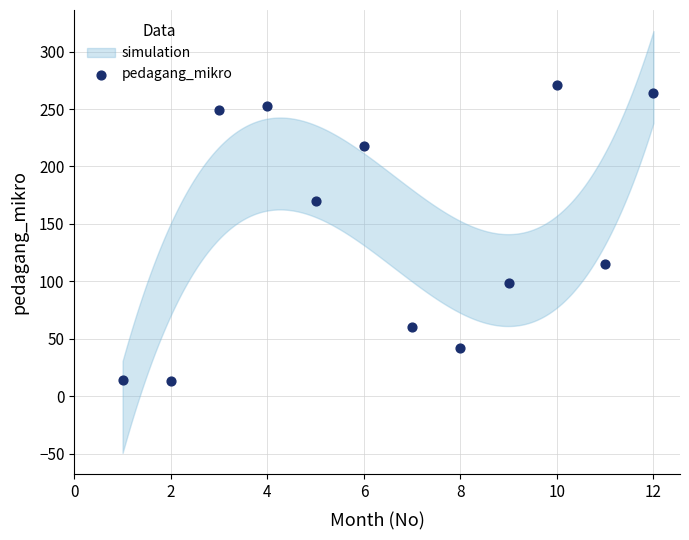

What is the average X value?

6